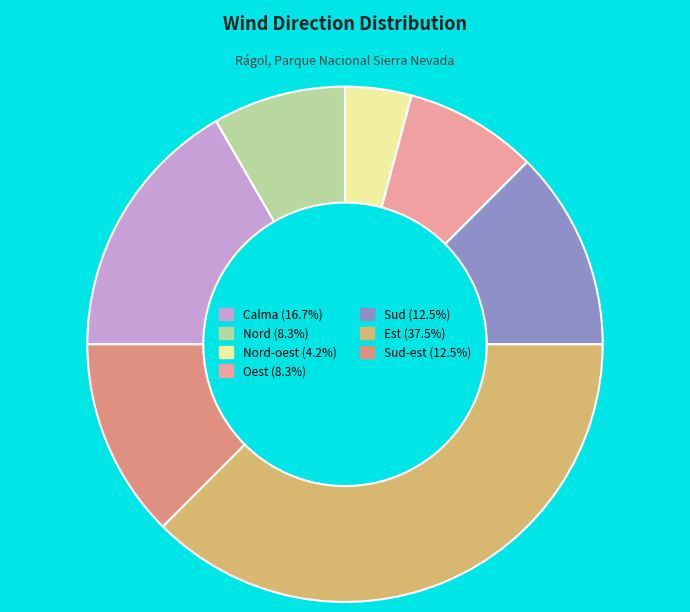

How many slices are in this pie chart?

7